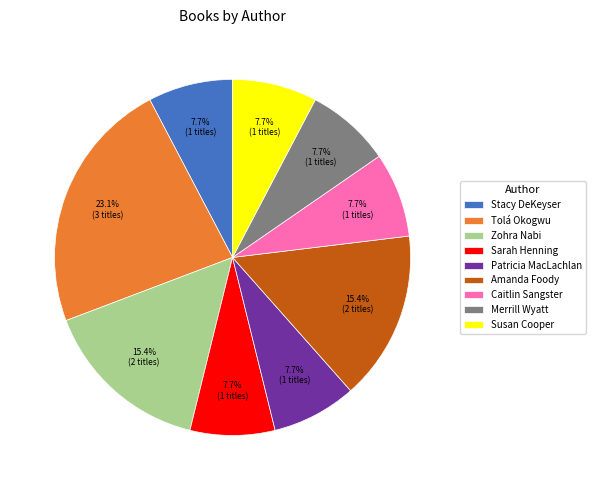

Approximately how many times larger is the value at Susan Cooper compared to Sarah Henning?

1.0